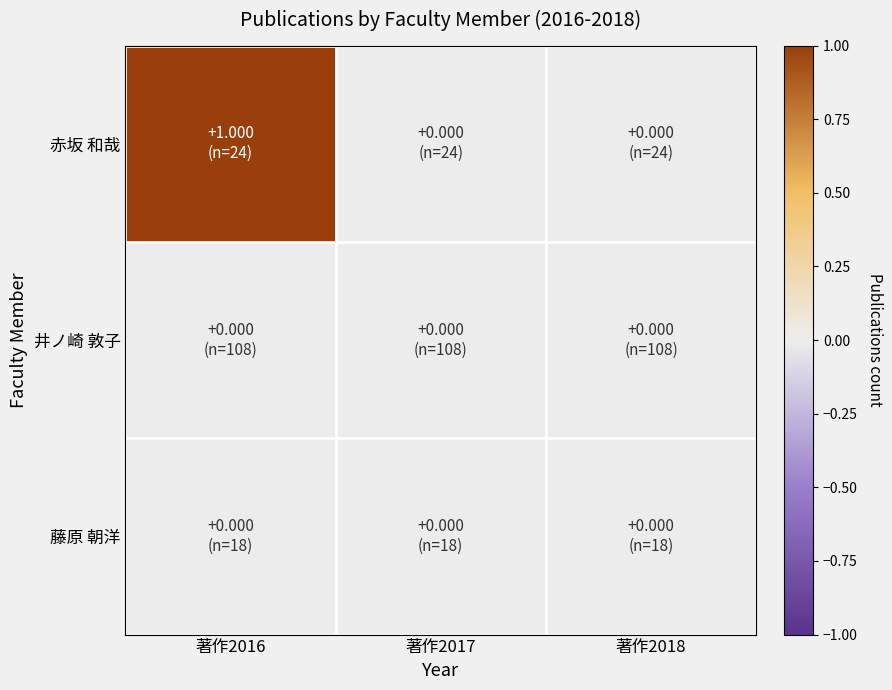

How many data points does each series have?

3